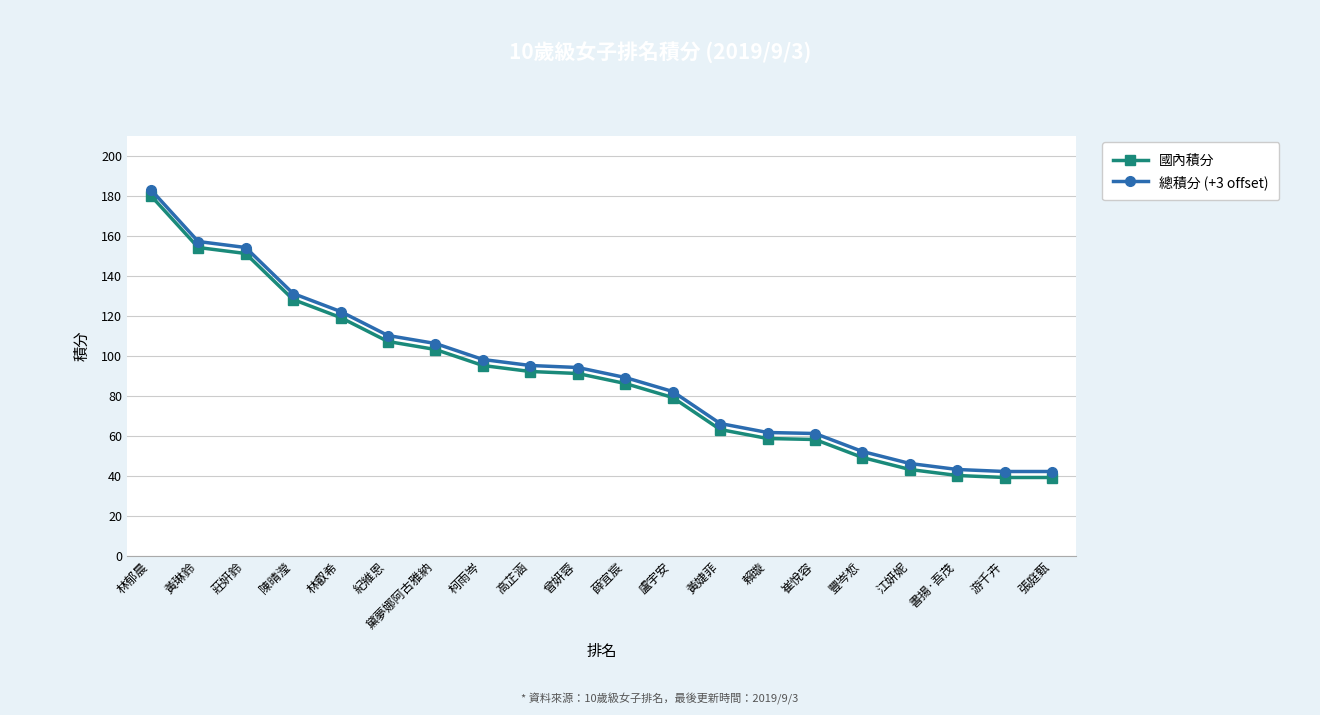

List the series in order of their peak value, lowest first.

國內積分, 總積分 (+3 offset)